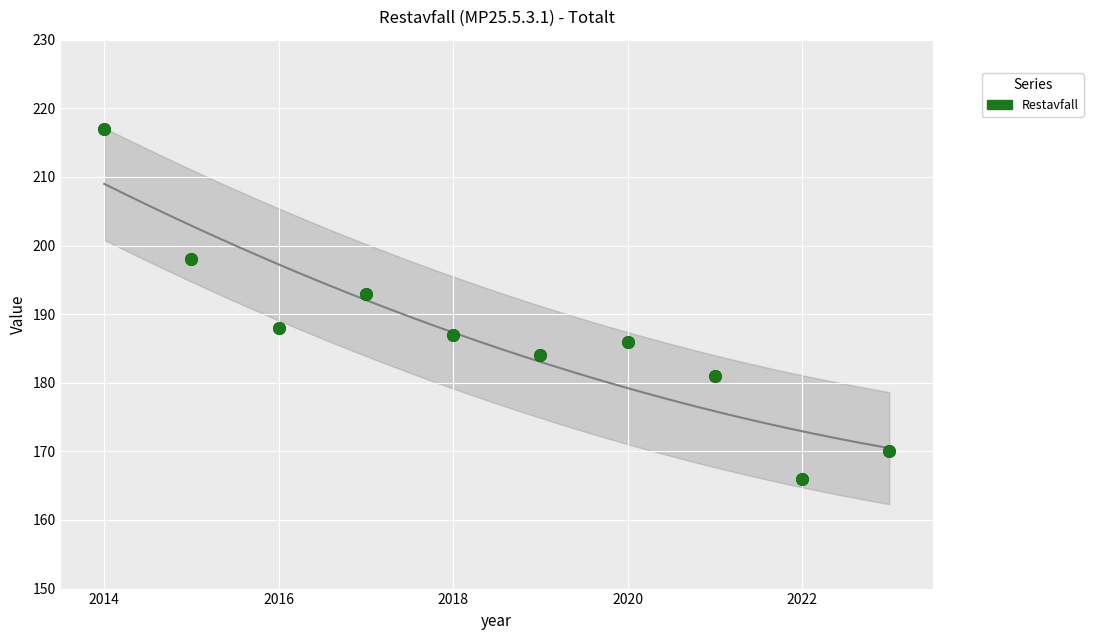

What Y value in the scatter plot is closest to 191?

193